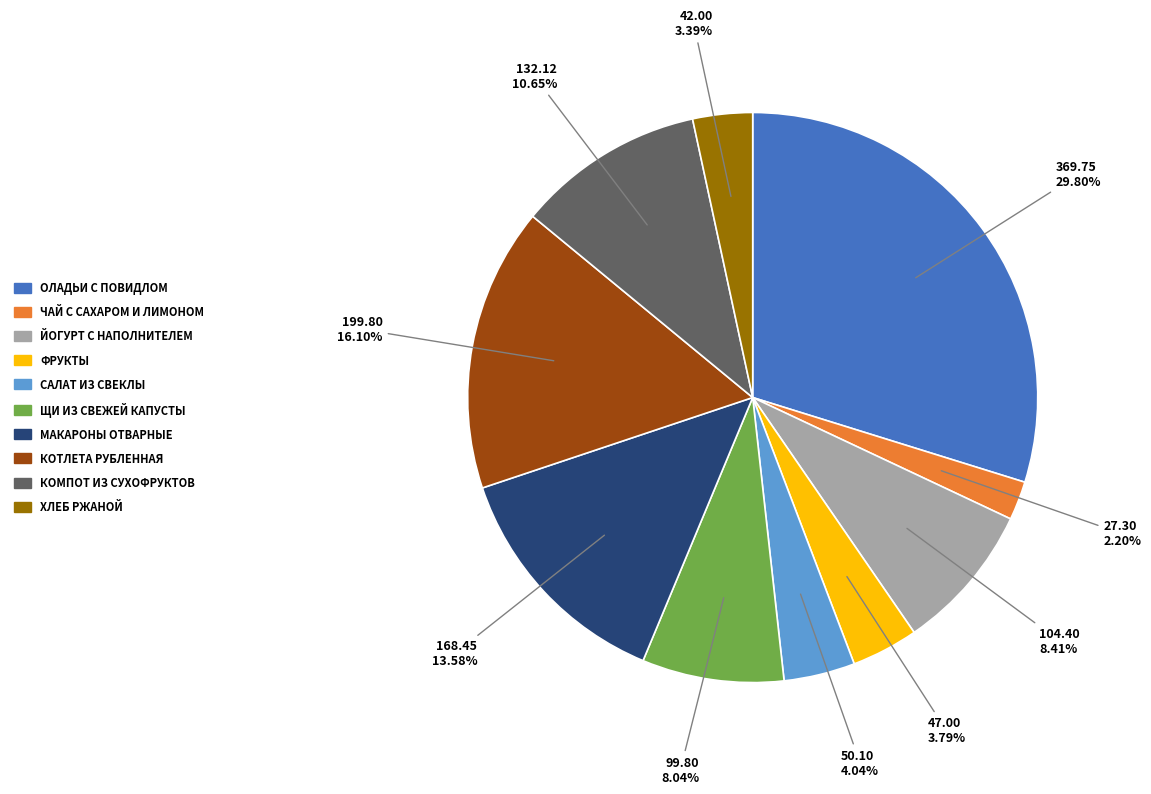

Is there any slice that represents more than half of the pie?

No